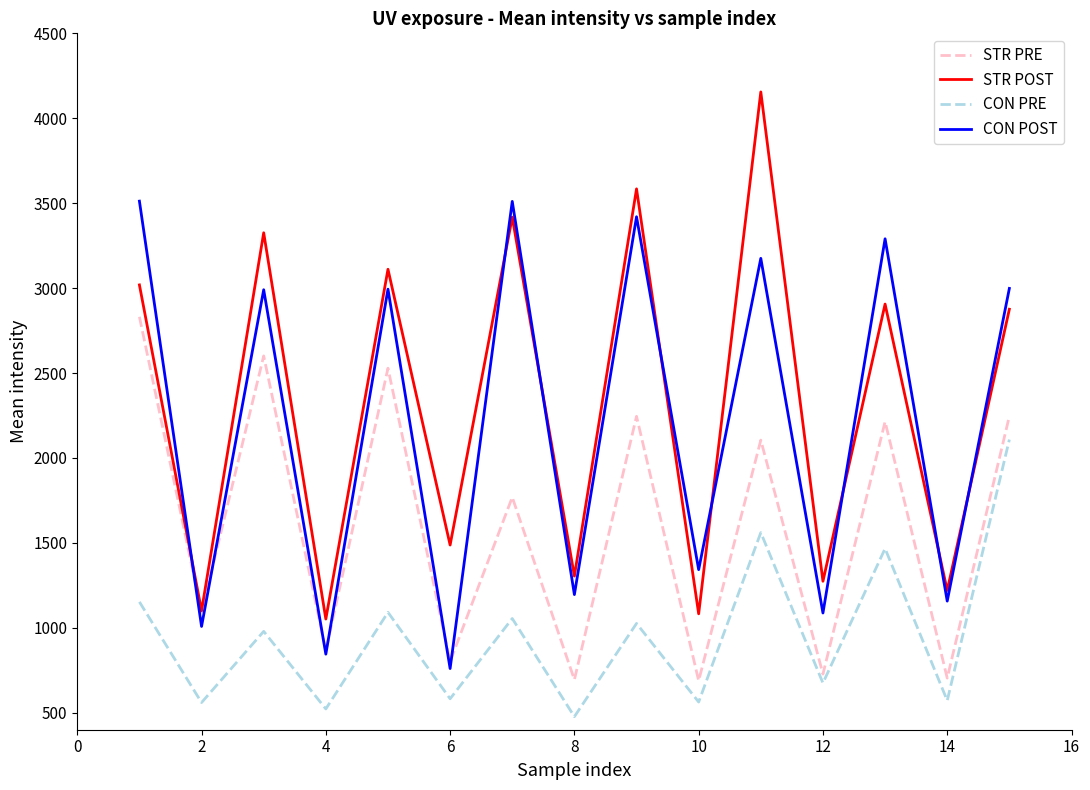

True or false: STR POST and CON POST intersect in this chart.

True